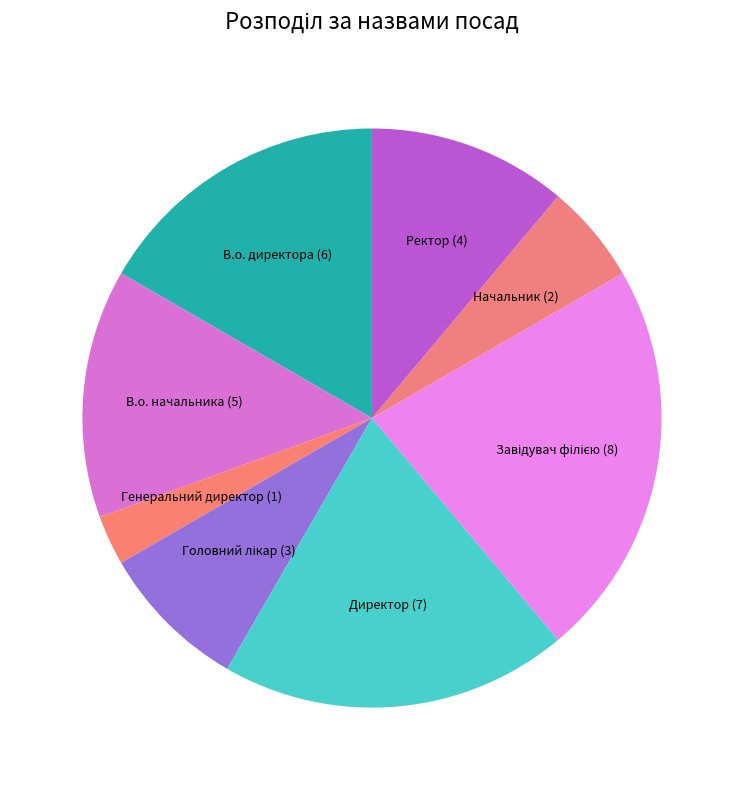

Which has a higher value, Начальник (2) or В.о. директора (6)?

В.о. директора (6)